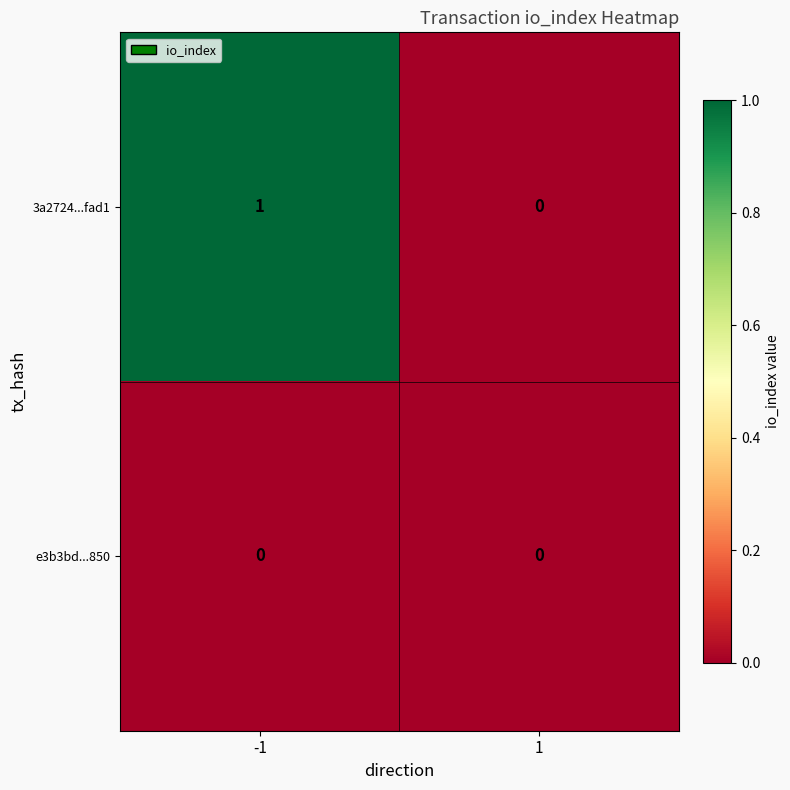

Reading left to right, what are all the values shown in this chart?

3a2724...fad1: 1	0
e3b3bd...850: 0	0